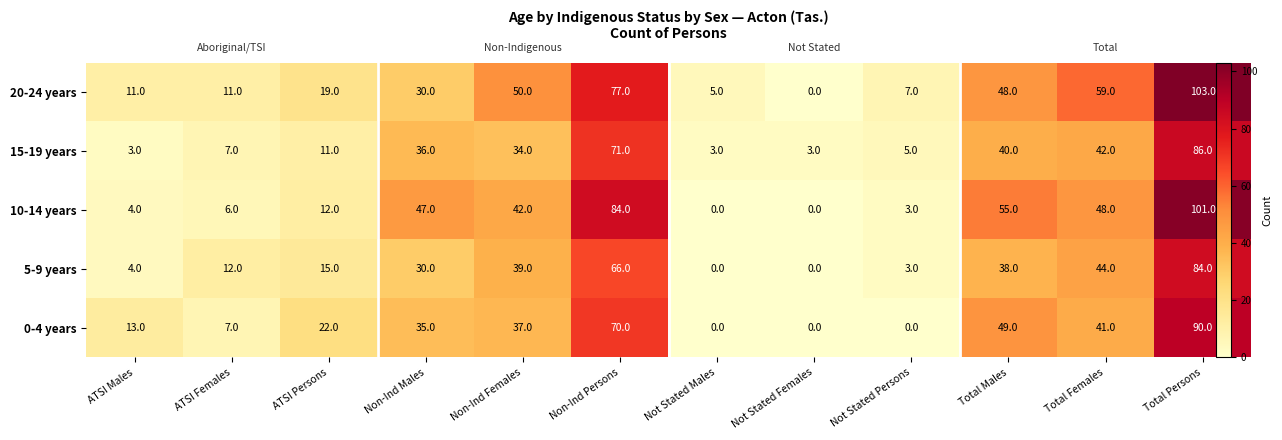

Which category has the highest value in the 0-4 years series?

Total Persons